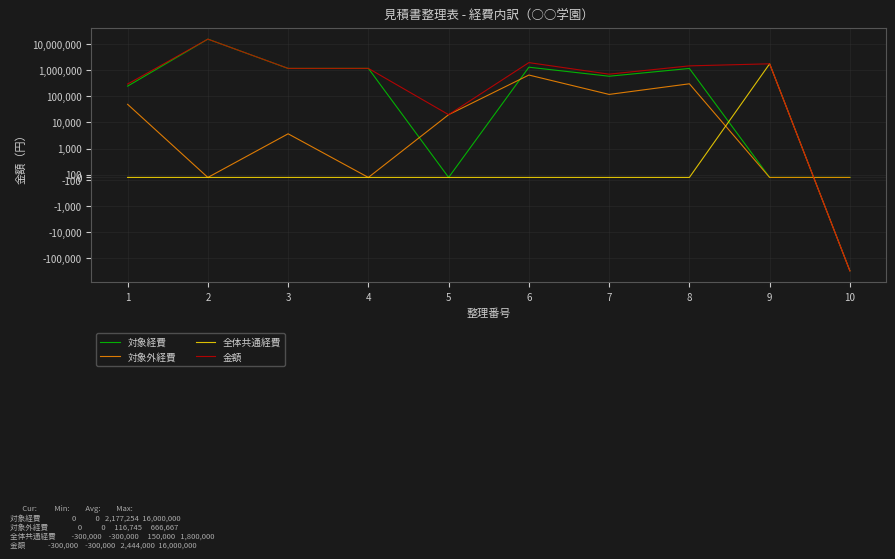

Which series has the largest range (max minus min)?

金額